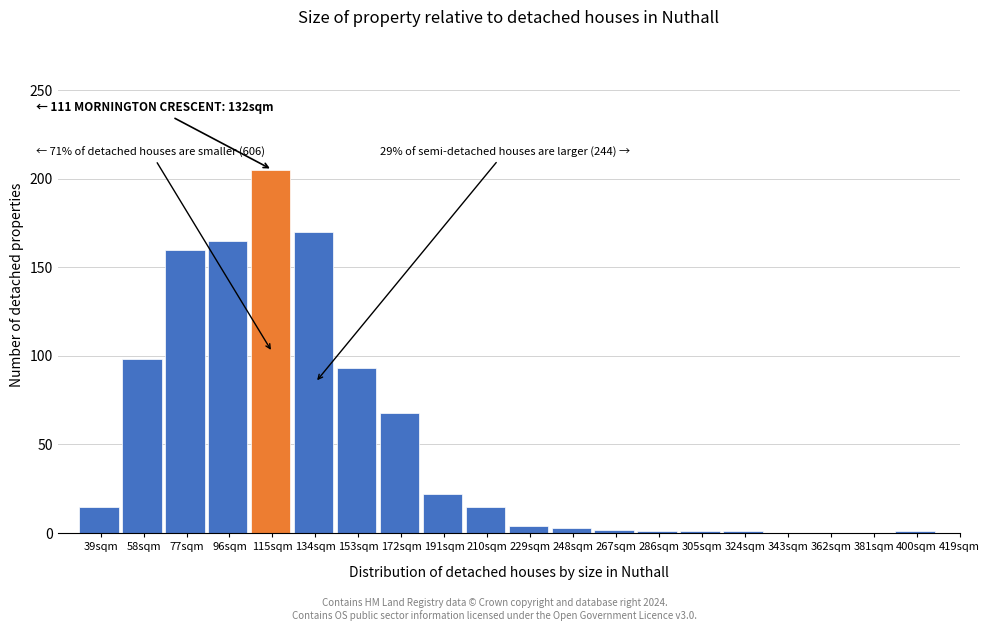

The chart shows a value of 1 at 324sqm. True or false?

True